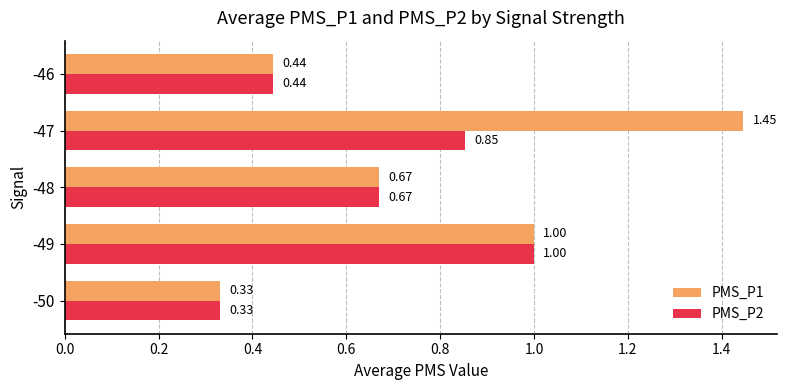

What is the difference between the highest and lowest values at -47?

0.6